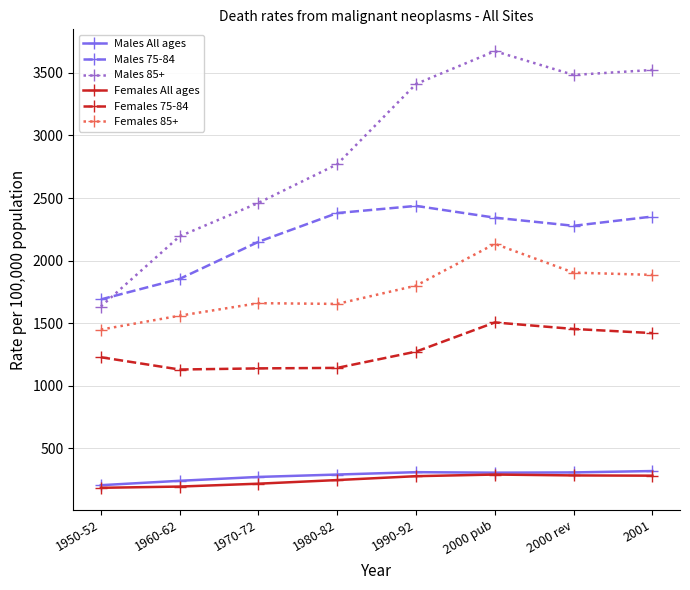

Between 1990-92 and 2000 pub, which series saw the biggest shift?

Females 85+